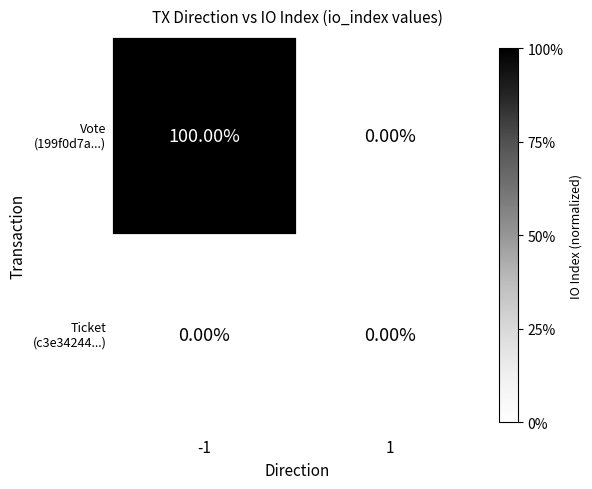

What is the total value across all series at -1?

100